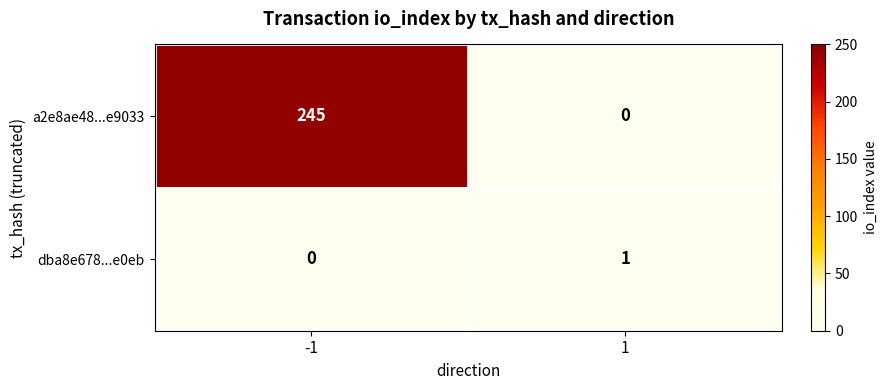

Count the number of categories in the chart.

2